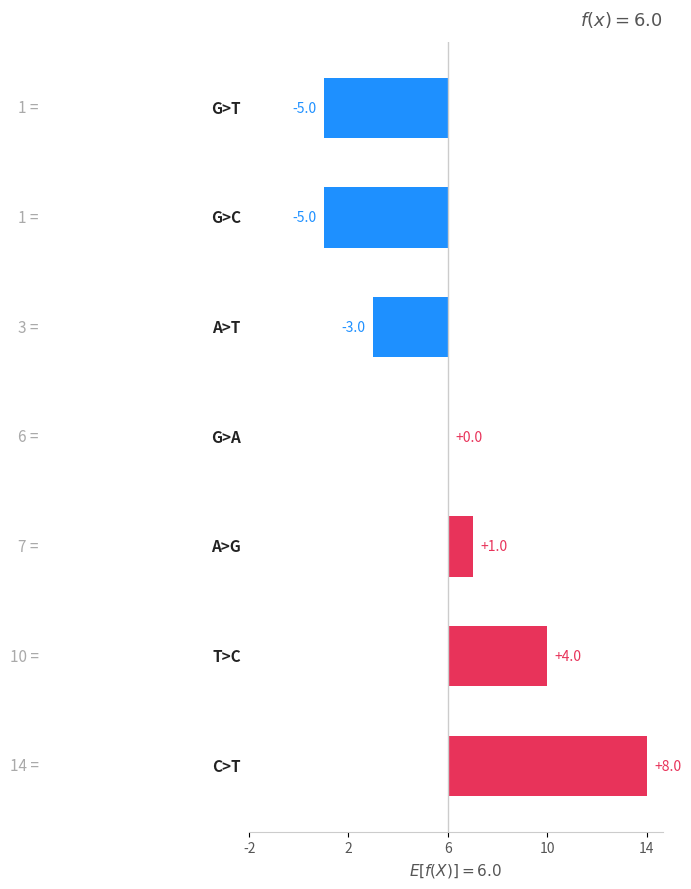

How many distinct data groups are displayed?

1